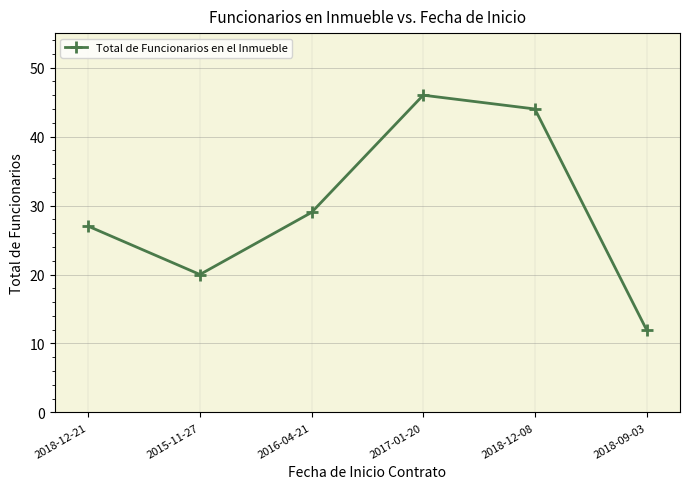

Rank the categories by value from highest to lowest.

2017-01-20, 2018-12-08, 2016-04-21, 2018-12-21, 2015-11-27, 2018-09-03